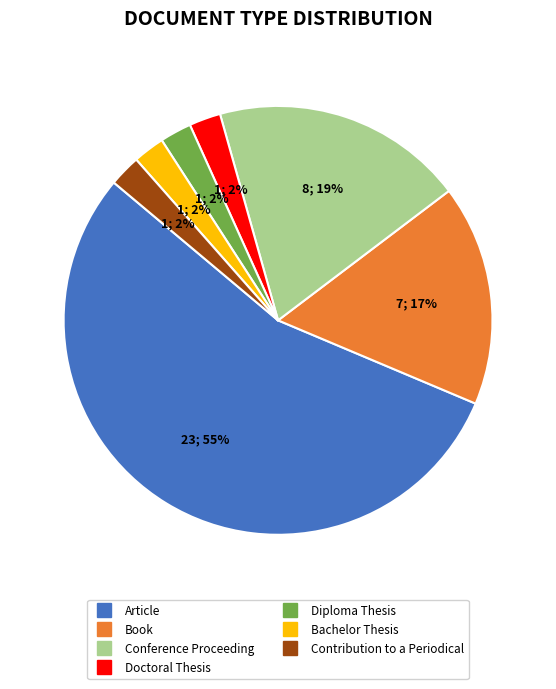

True or false: Doctoral Thesis accounts for 2% of the total.

True